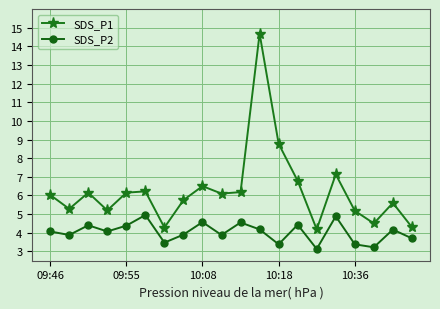

How many lines are shown in the chart?

2